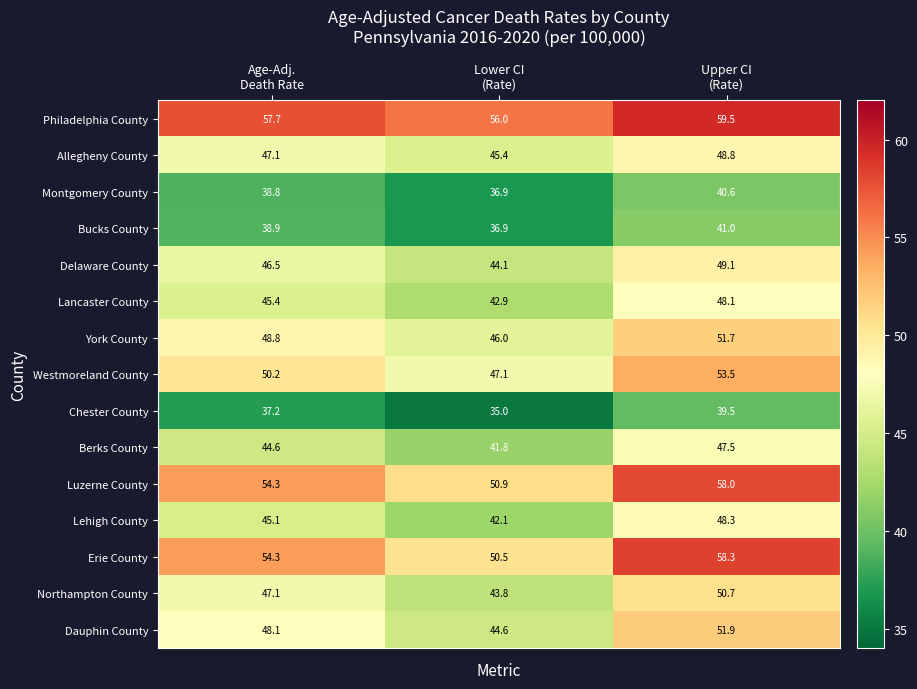

What is the maximum value shown in the chart?

59.5